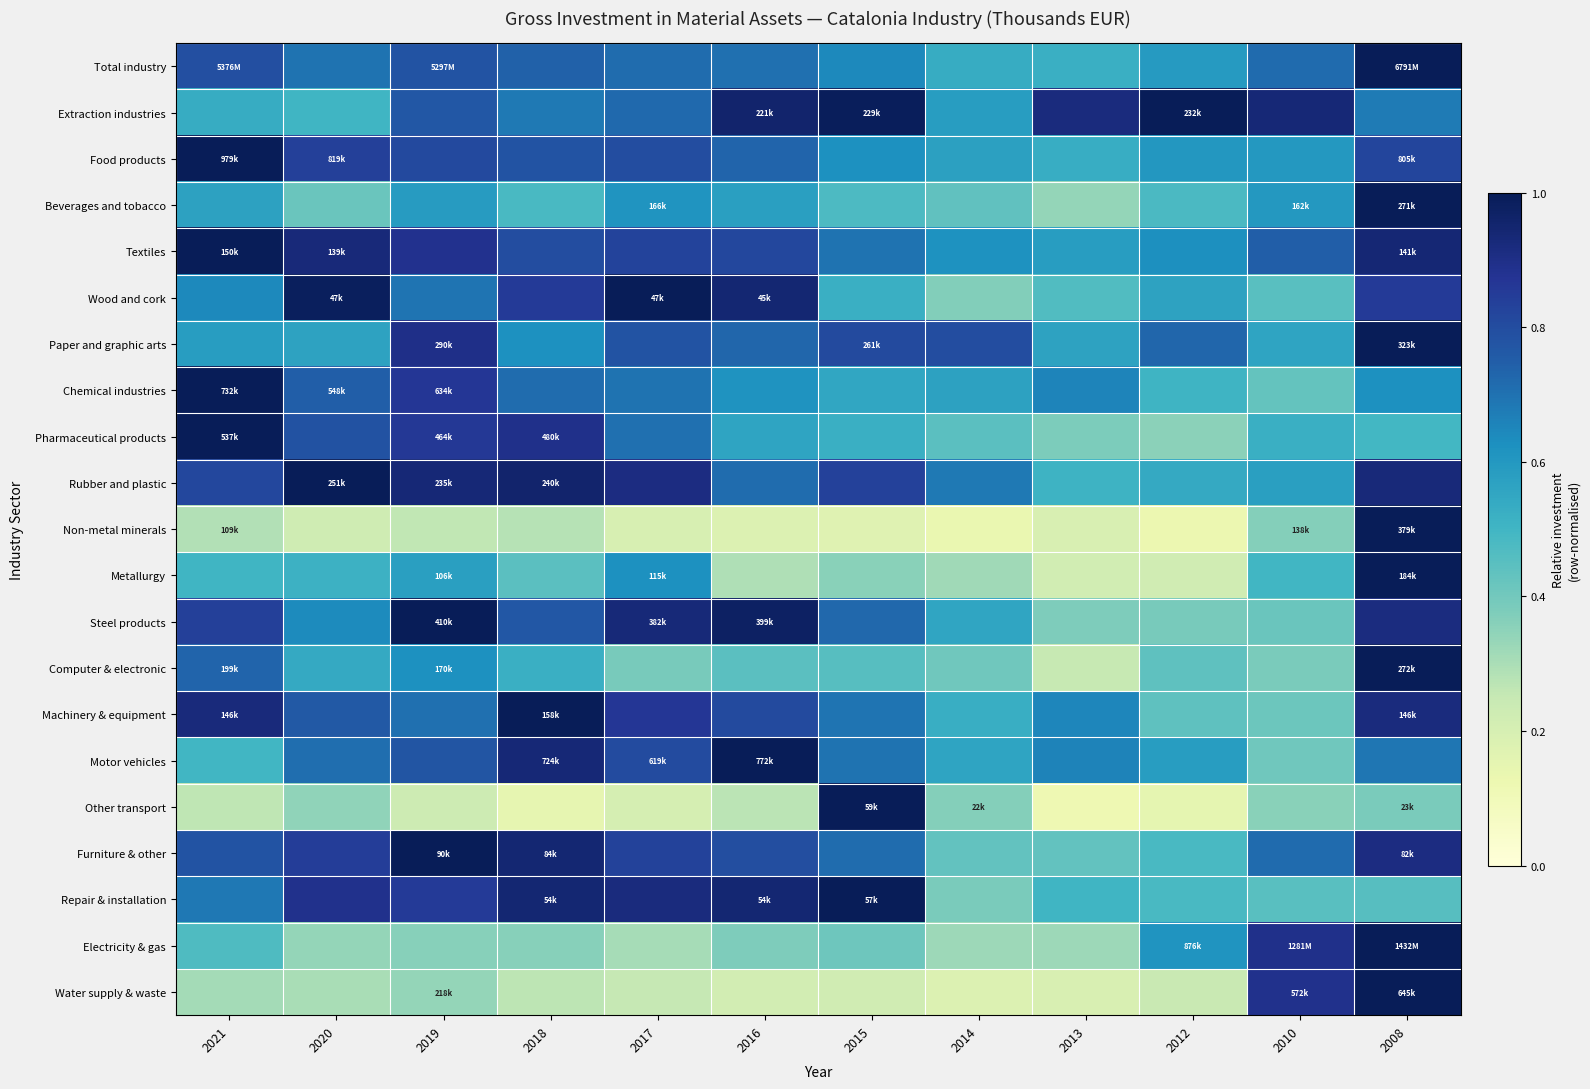

Which label corresponds to the smallest value in the chart?

2013